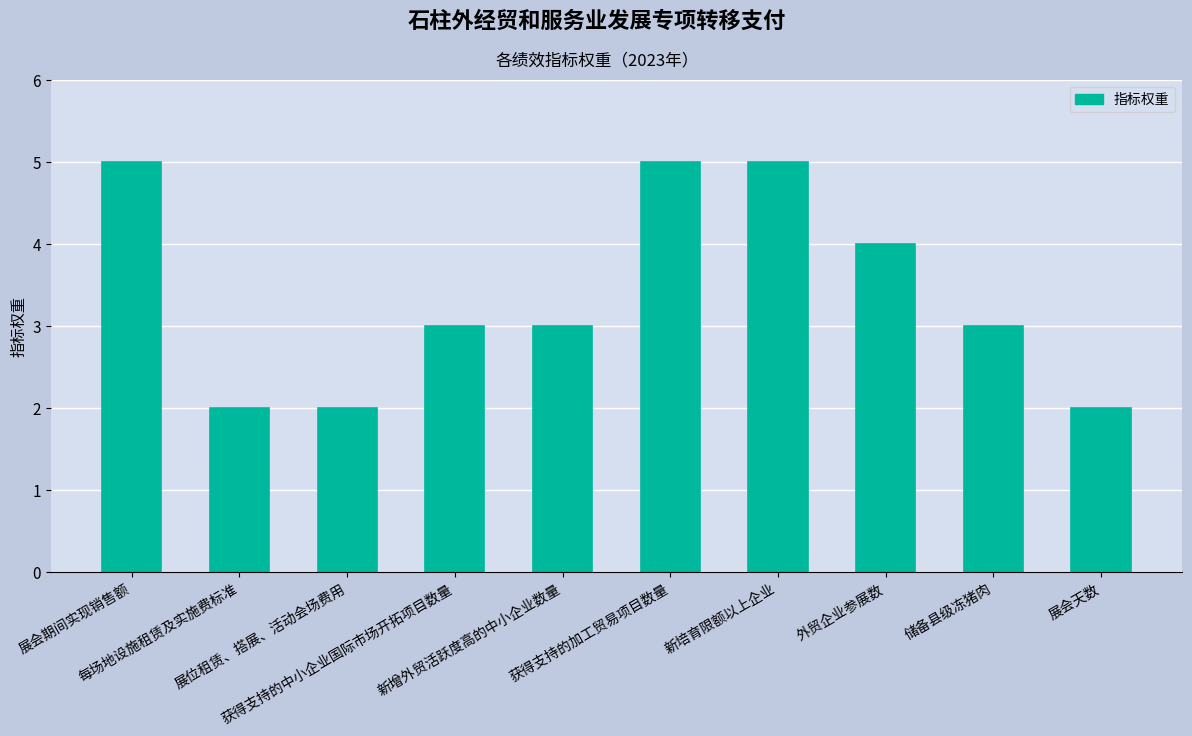

True or false: the data shows 3 at 新增外贸活跃度高的中小企业数量.

True